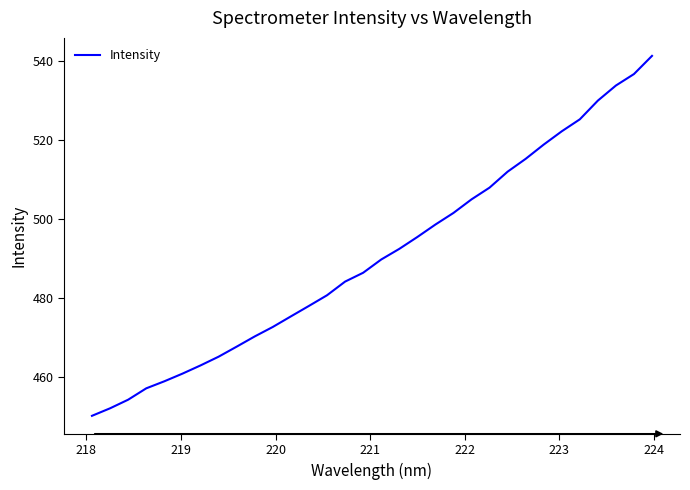

Is this an area chart (filled region under the line)?

No